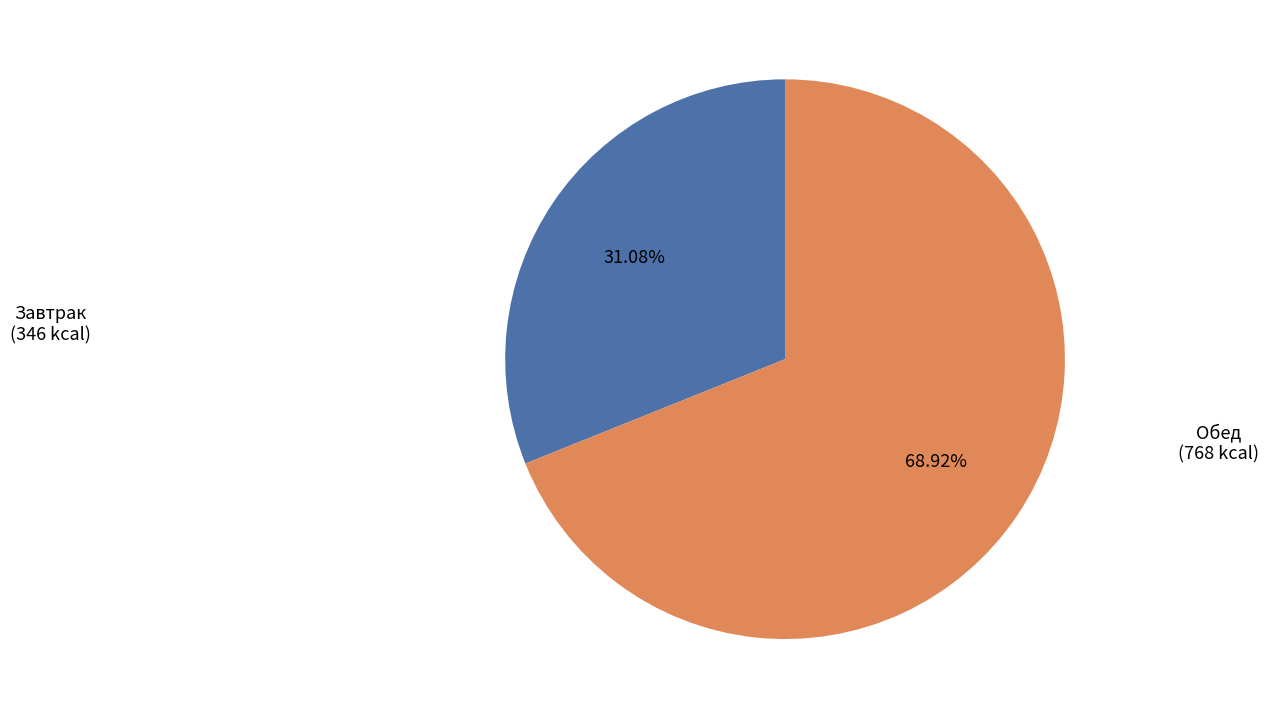

To the nearest percent, what is the difference between the largest and smallest slice percentages?

38%